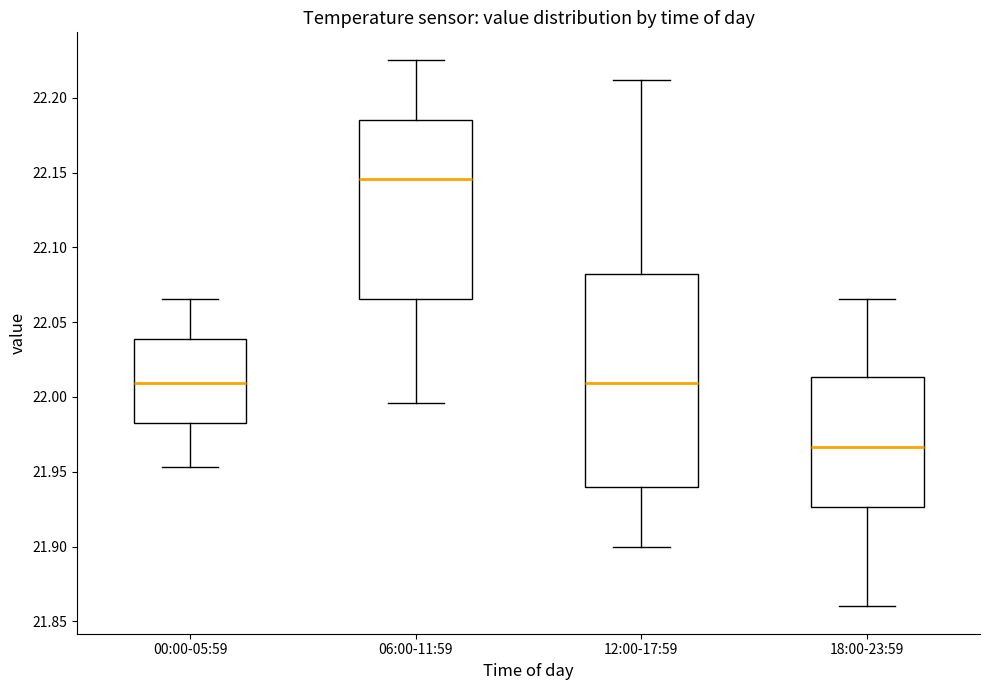

Where is the lower edge of the box for 12:00-17:59 on the y-axis? The values are not printed on the chart, so give them approximately, as read against the axis.

21.940